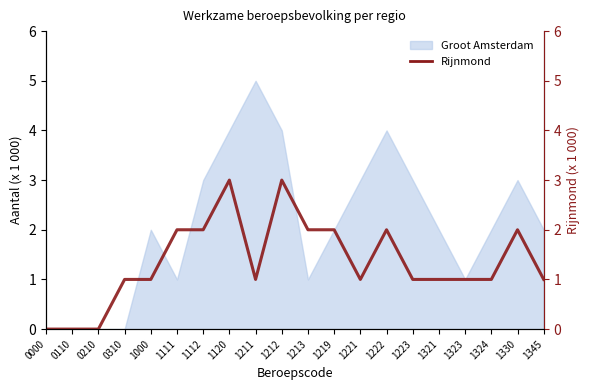

Reading left to right, what are all the values shown in this chart?

0000=0	0110=0	0210=0	0310=1	1000=1	1111=2	1112=2	1120=3	1211=1	1212=3	1213=2	1219=2	1221=1	1222=2	1223=1	1321=1	1323=1	1324=1	1330=2	1345=1